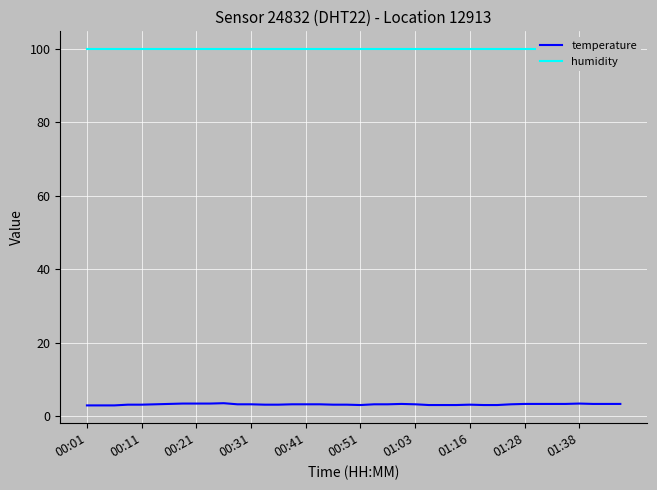

What is the label of the 9th point from the right?

31